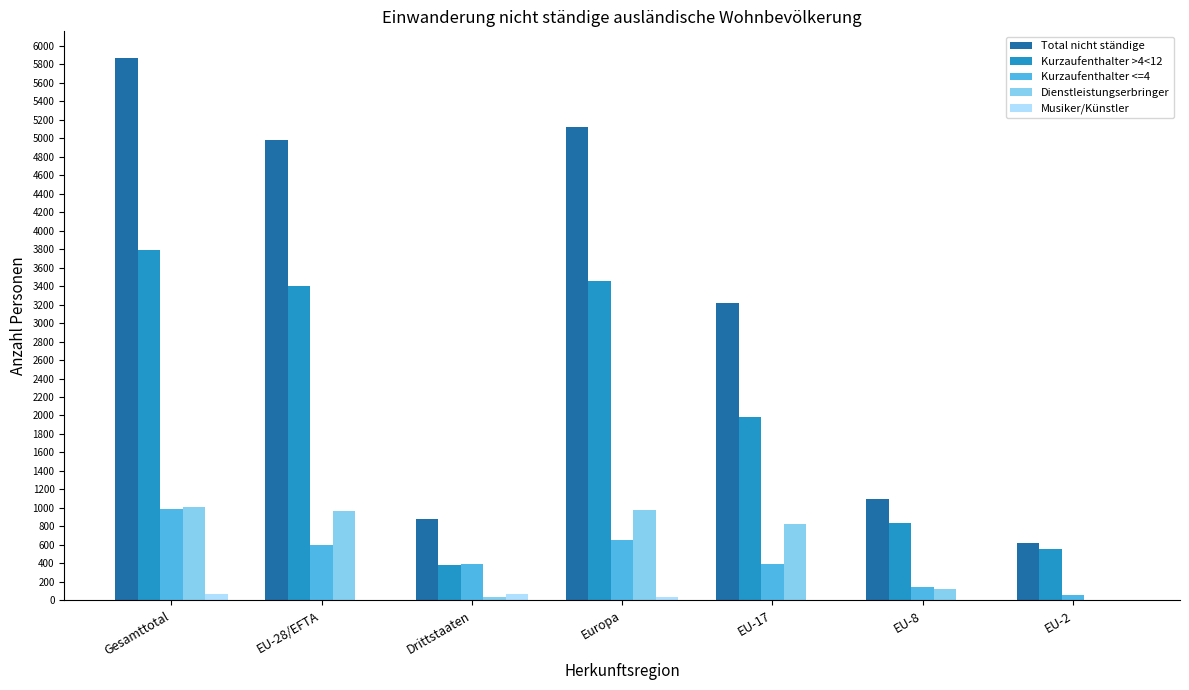

Which category has the highest value across all series?

Gesamttotal